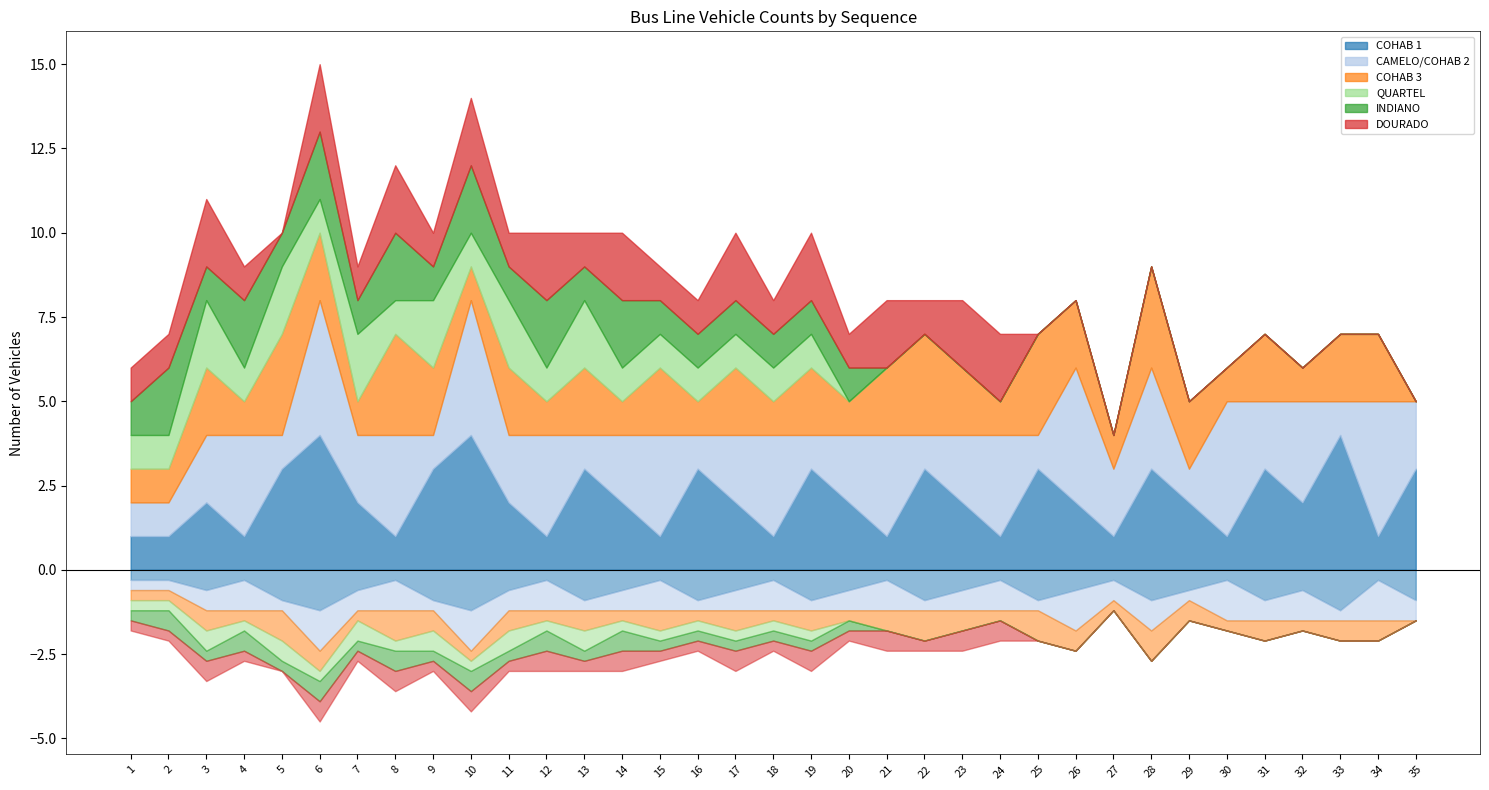

Reading left to right, extract all data points from this chart.

COHAB 1: 1=1	2=1	3=2	4=1	5=3	6=4	7=2	8=1	9=3	10=4	11=2	12=1	13=3	14=2	15=1	16=3	17=2	18=1	19=3	20=2	21=1	22=3	23=2	24=1	25=3	26=2	27=1	28=3	29=2	30=1	31=3	32=2	33=4	34=1	35=3
CAMELO/COHAB 2: 1=1	2=1	3=2	4=3	5=1	6=4	7=2	8=3	9=1	10=4	11=2	12=3	13=1	14=2	15=3	16=1	17=2	18=3	19=1	20=2	21=3	22=1	23=2	24=3	25=1	26=4	27=2	28=3	29=1	30=4	31=2	32=3	33=1	34=4	35=2
COHAB 3: 1=1	2=1	3=2	4=1	5=3	6=2	7=1	8=3	9=2	10=1	11=2	12=1	13=2	14=1	15=2	16=1	17=2	18=1	19=2	20=1	21=2	22=3	23=2	24=1	25=3	26=2	27=1	28=3	29=2	30=1	31=2	32=1	33=2	34=2	35=0
QUARTEL: 1=1	2=1	3=2	4=1	5=2	6=1	7=2	8=1	9=2	10=1	11=2	12=1	13=2	14=1	15=1	16=1	17=1	18=1	19=1	20=0	21=0	22=0	23=0	24=0	25=0	26=0	27=0	28=0	29=0	30=0	31=0	32=0	33=0	34=0	35=0
INDIANO: 1=1	2=2	3=1	4=2	5=1	6=2	7=1	8=2	9=1	10=2	11=1	12=2	13=1	14=2	15=1	16=1	17=1	18=1	19=1	20=1	21=0	22=0	23=0	24=0	25=0	26=0	27=0	28=0	29=0	30=0	31=0	32=0	33=0	34=0	35=0
DOURADO: 1=1	2=1	3=2	4=1	5=0	6=2	7=1	8=2	9=1	10=2	11=1	12=2	13=1	14=2	15=1	16=1	17=2	18=1	19=2	20=1	21=2	22=1	23=2	24=2	25=0	26=0	27=0	28=0	29=0	30=0	31=0	32=0	33=0	34=0	35=0